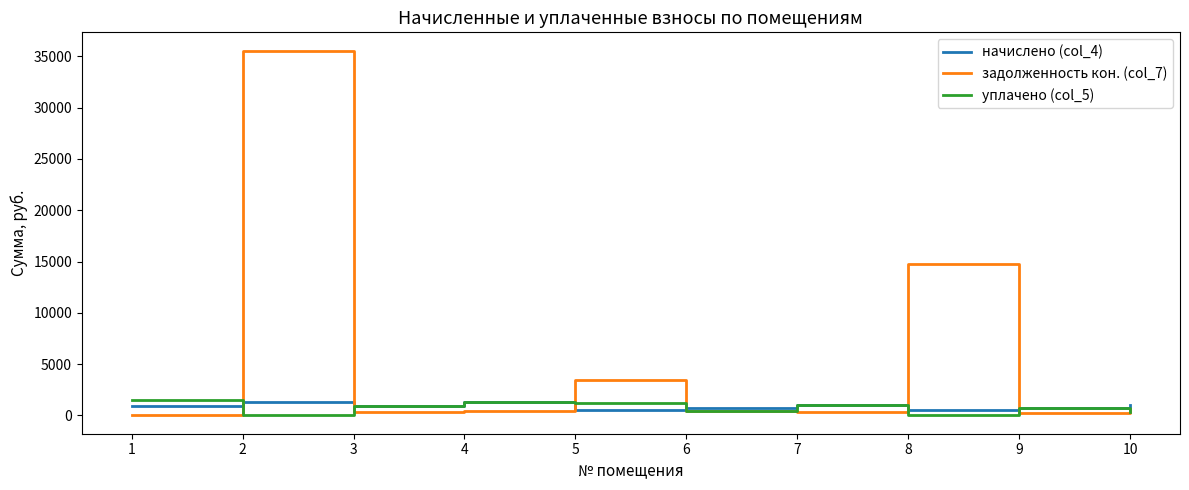

The value of задолженность кон. (col_7) at 2 is 35558.6. True or false?

True